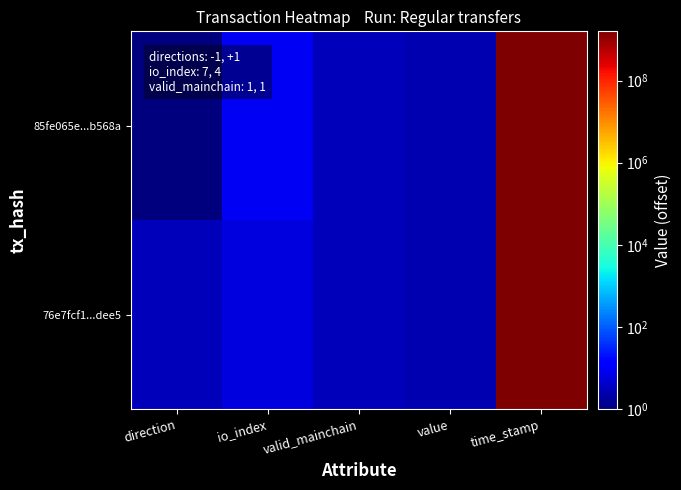

List the series in order of their peak value, highest first.

85fe065e...b568a, 76e7fcf1...dee5